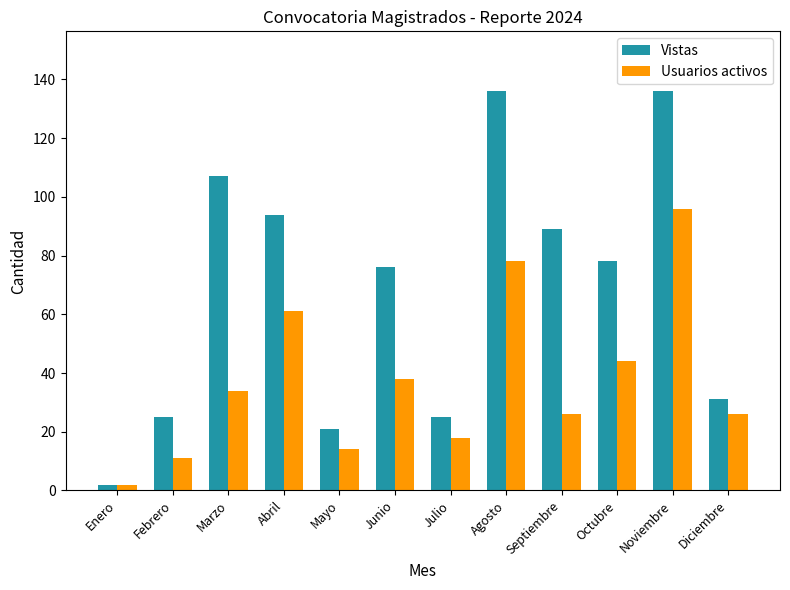

What is the sum of the Vistas values at Septiembre and Febrero?

114